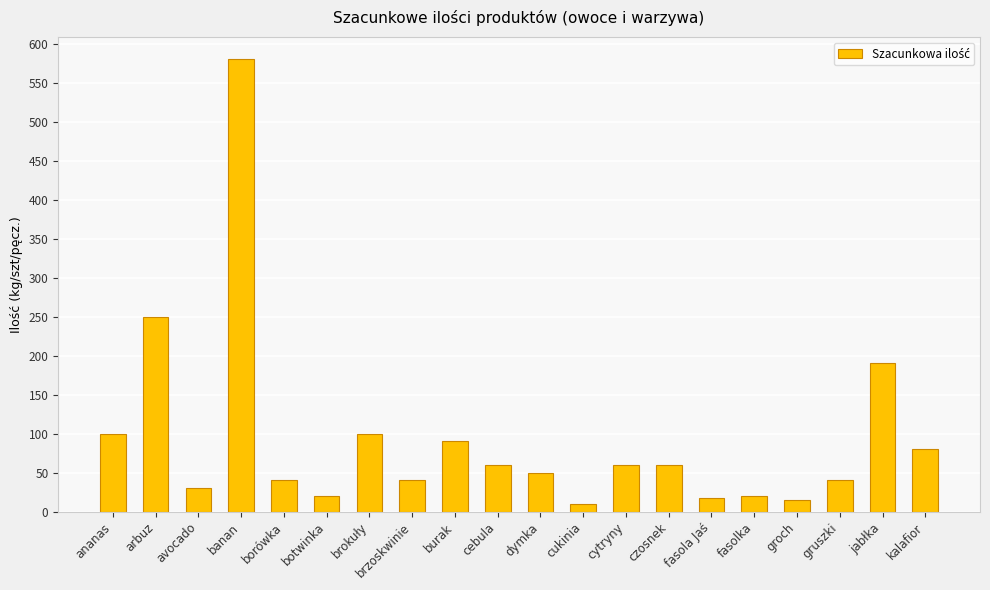

At which category does the chart reach its peak across all series?

banan